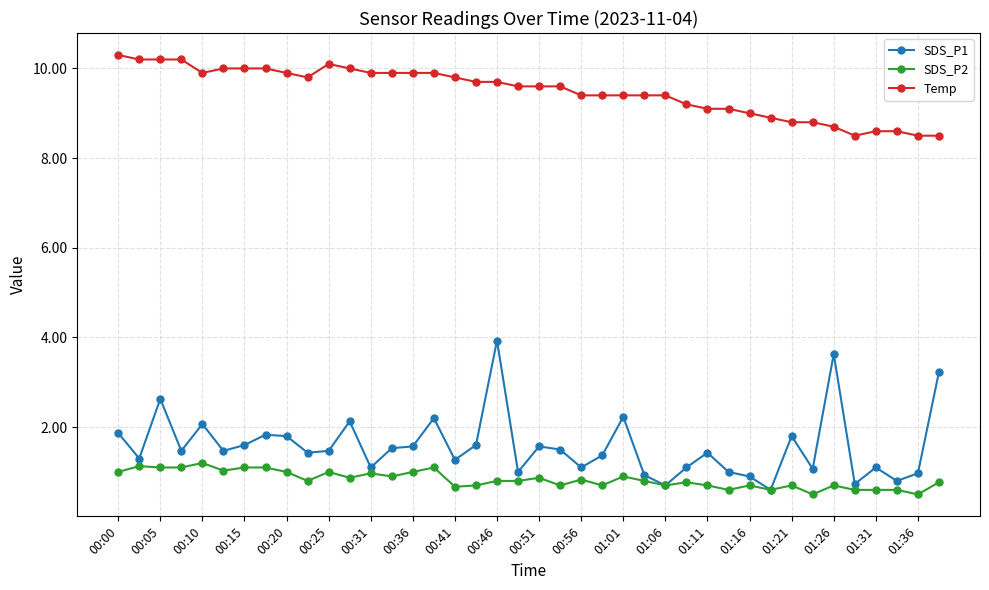

Which series has the largest total across all categories?

Temp